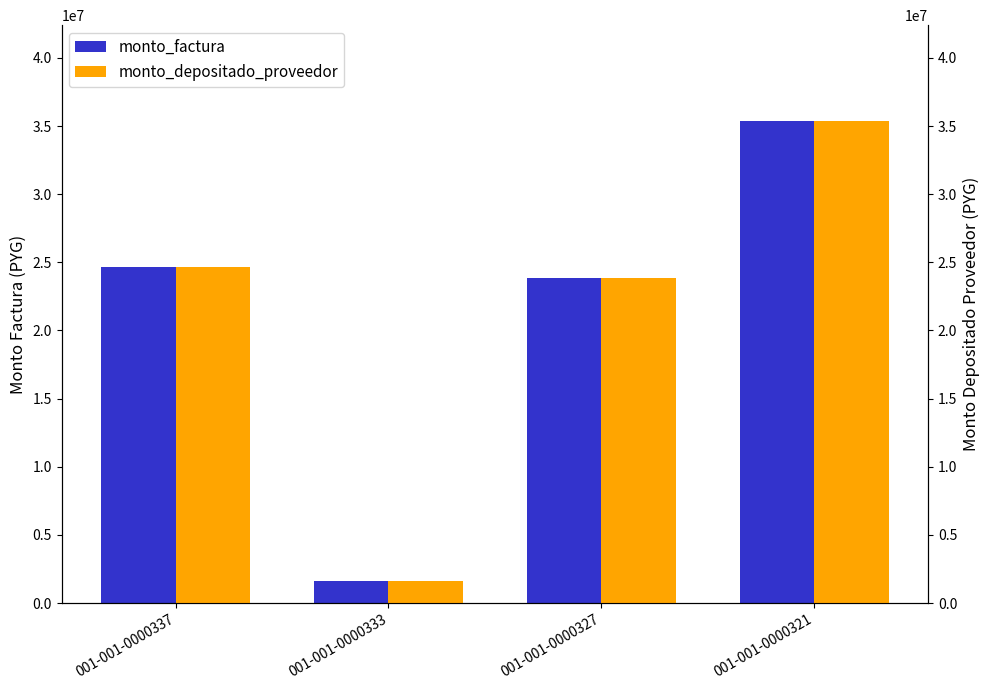

What is the value of the monto_depositado_proveedor bar at the 3rd from the left?

23875000